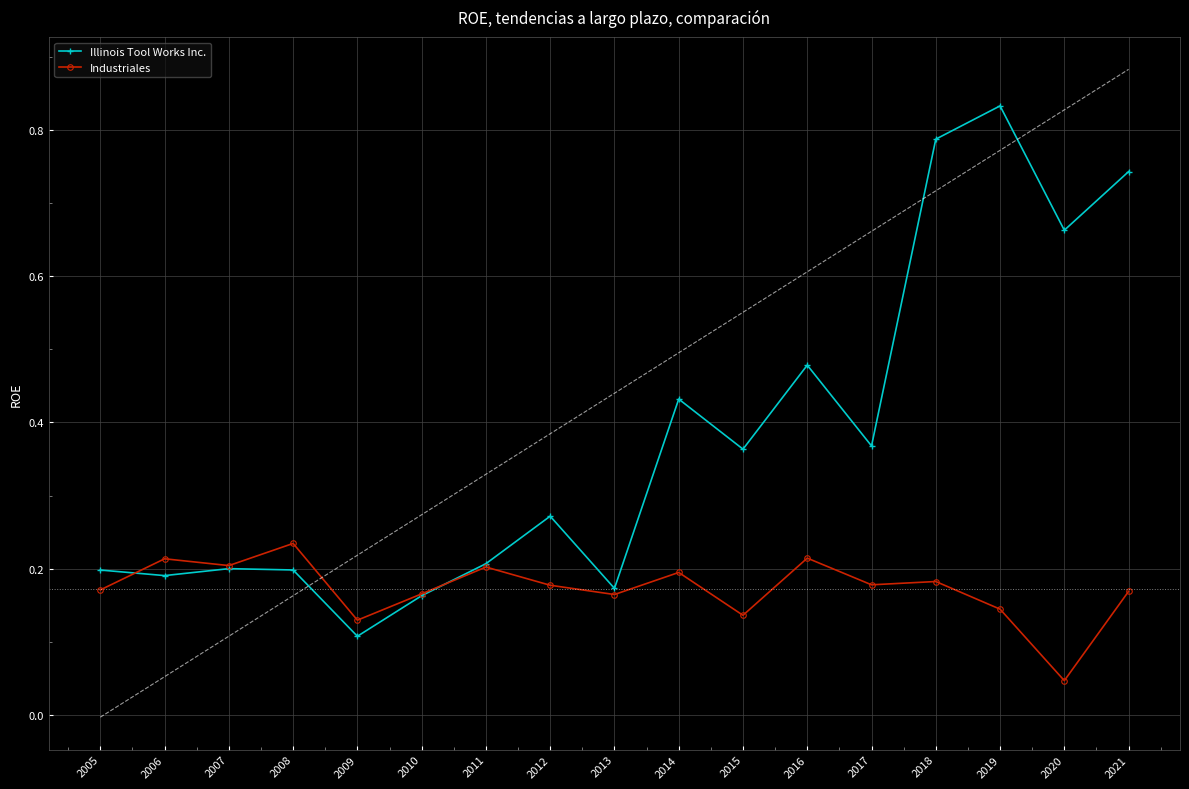

In Illinois Tool Works Inc., how many points are higher than both neighbors (excluding endpoints)?

5